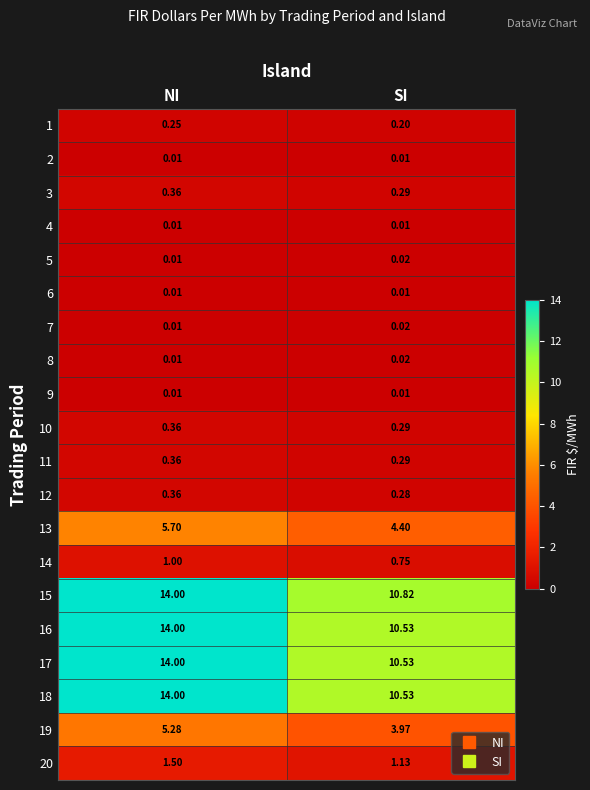

Rank the categories by 17 value from highest to lowest.

NI, SI